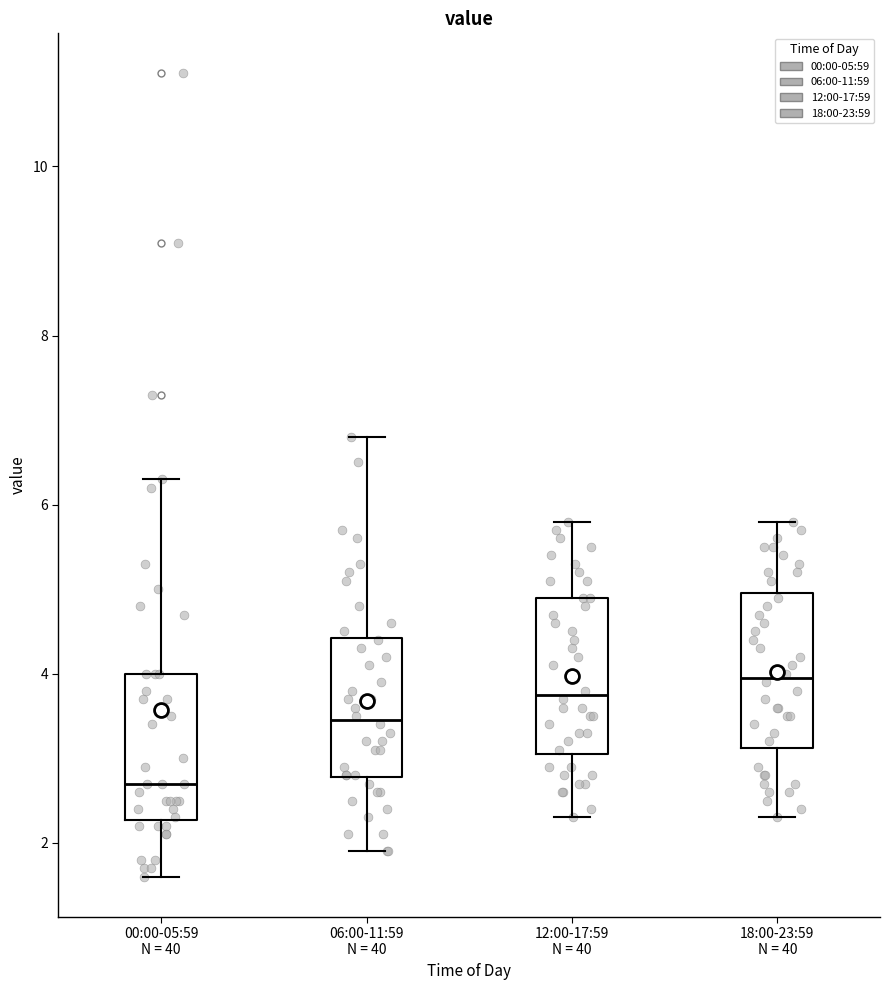

Where does the median line of the box for 06:00-11:59 N = 40 sit on the y-axis? The values are not printed on the chart, so give them approximately, as read against the axis.

3.4